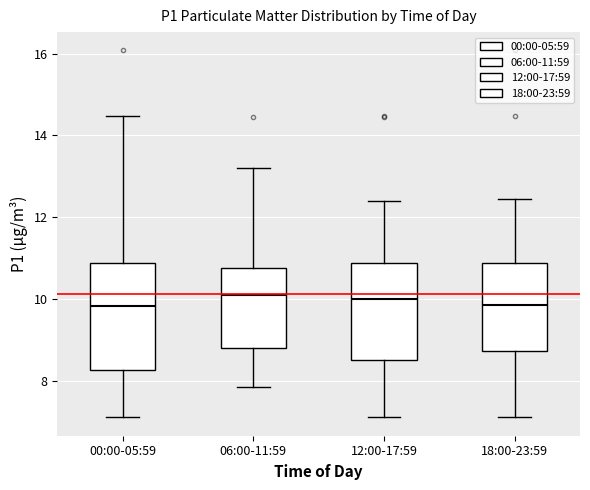

Reading left to right, transcribe this box plot: for each box, give where its median line is, the range the box spans, and where its two whiskers end, as read against the y-axis. The values are not printed on the chart, so give them approximately, as read against the axis.

00:00-05:59: median 9.8, box 8.2 to 10.8, whiskers 7.2 to 14.4
06:00-11:59: median 10.2, box 8.8 to 10.8, whiskers 7.8 to 13.2
12:00-17:59: median 10.0, box 8.6 to 10.8, whiskers 7.2 to 12.4
18:00-23:59: median 9.8, box 8.8 to 10.8, whiskers 7.2 to 12.4